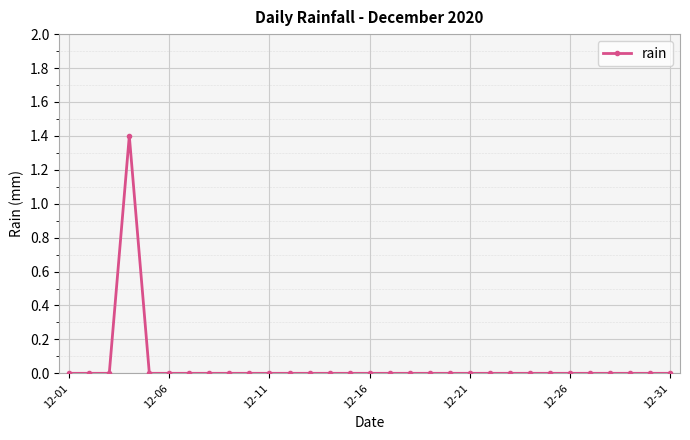

What is the sum of all values?

1.4